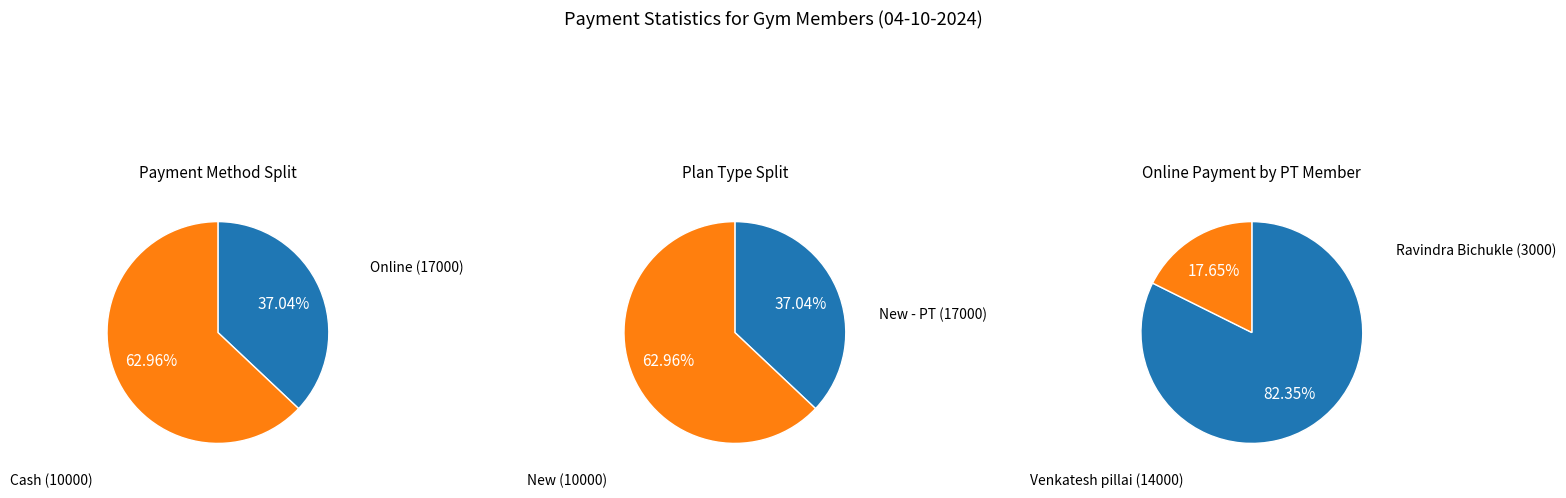

Rank the series by their average value, from lowest to highest.

Cash, Online